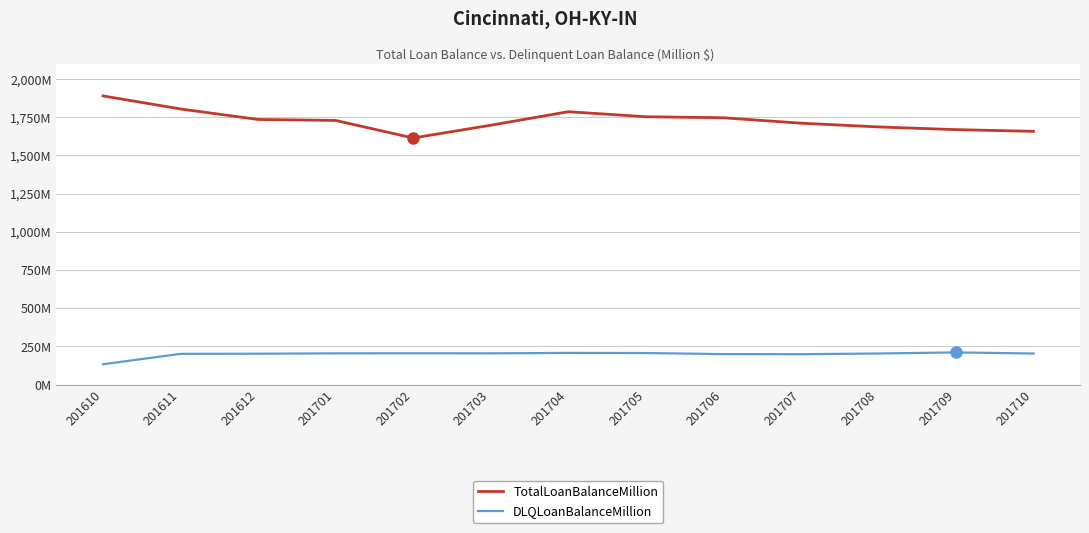

Is it true that DLQLoanBalanceMillion equals 105.9 at 201707?

False